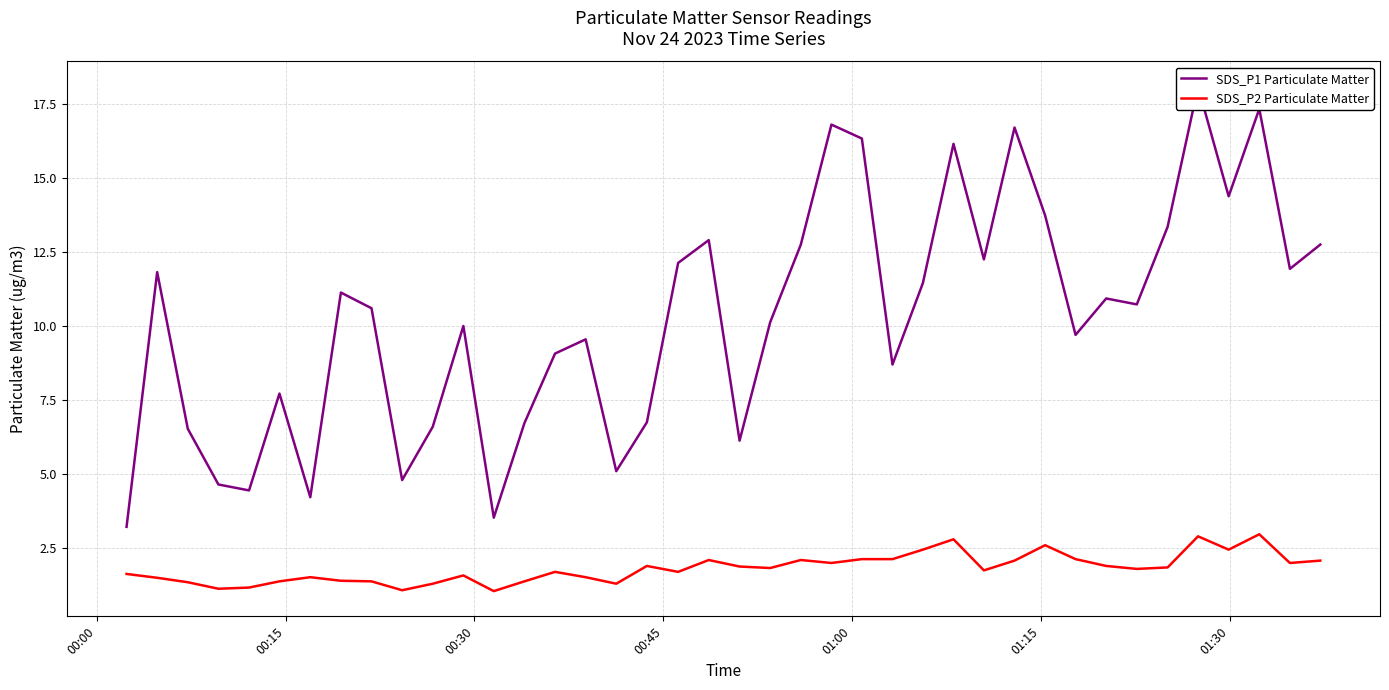

What is the minimum value for SDS_P2 Particulate Matter?

1.1